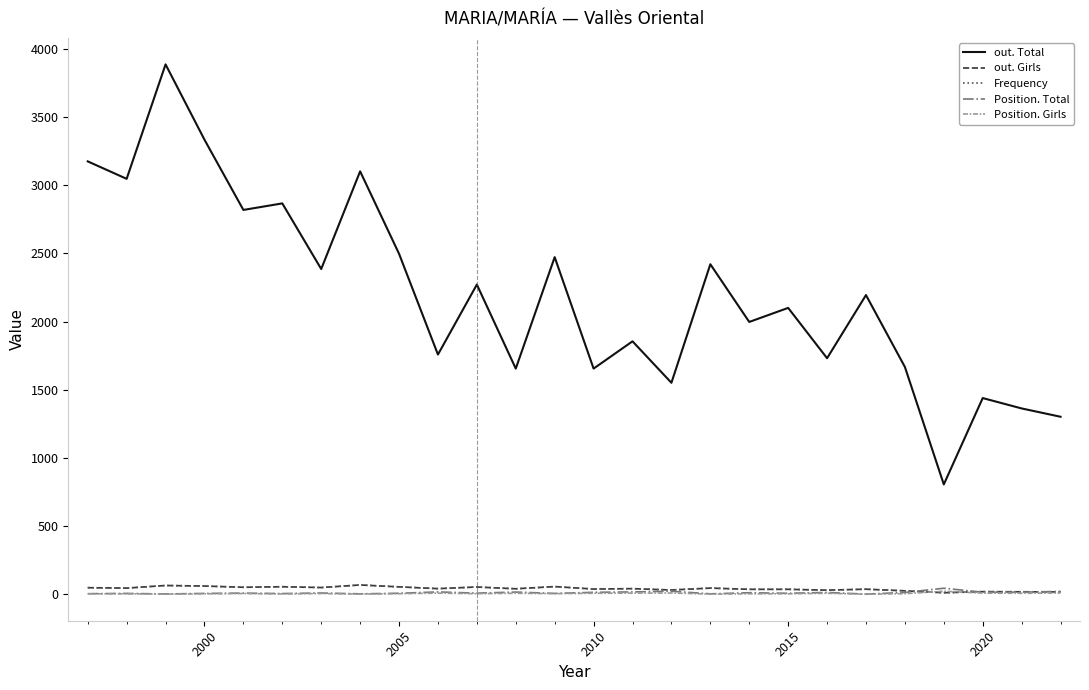

How many lines are shown in the chart?

5